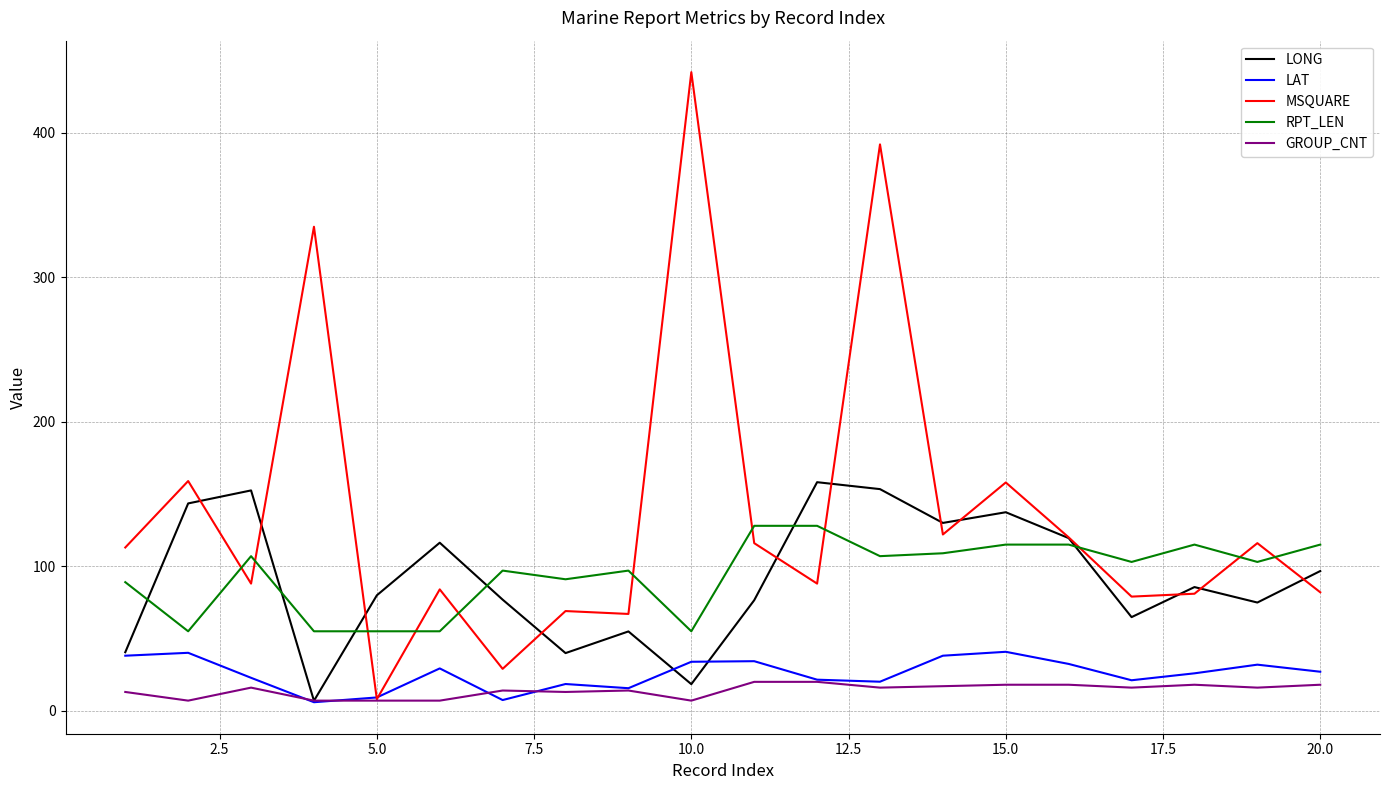

What is the lowest value of the RPT_LEN series?

55.0